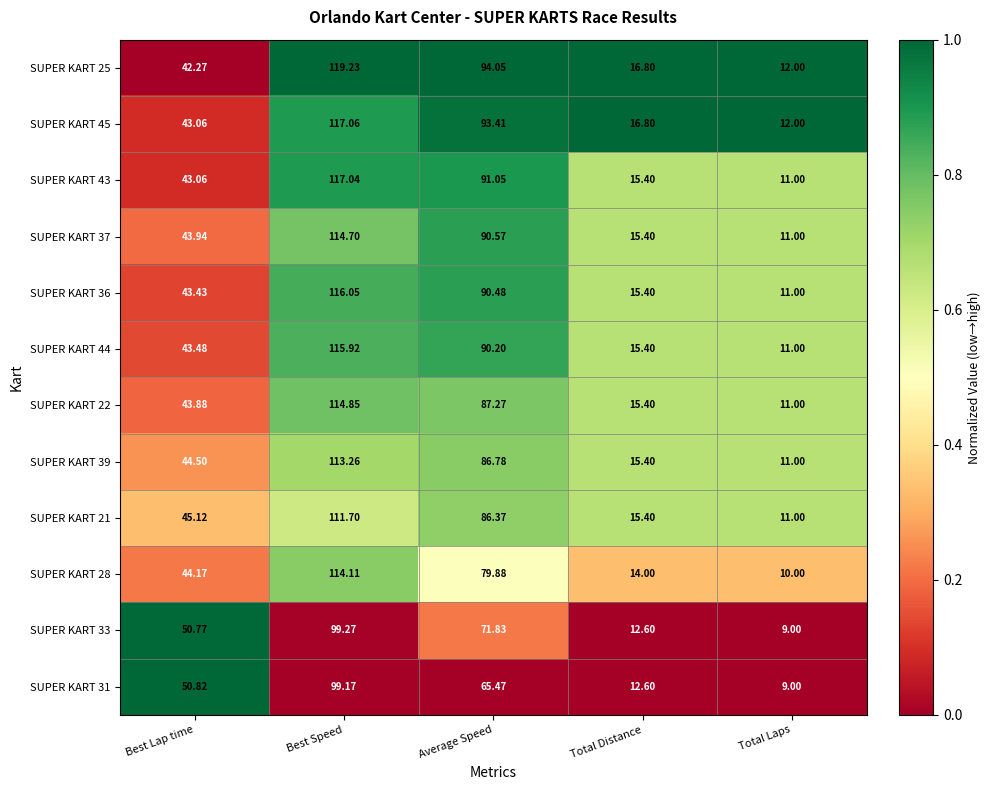

At which category is the sum across all series the highest?

Best Speed